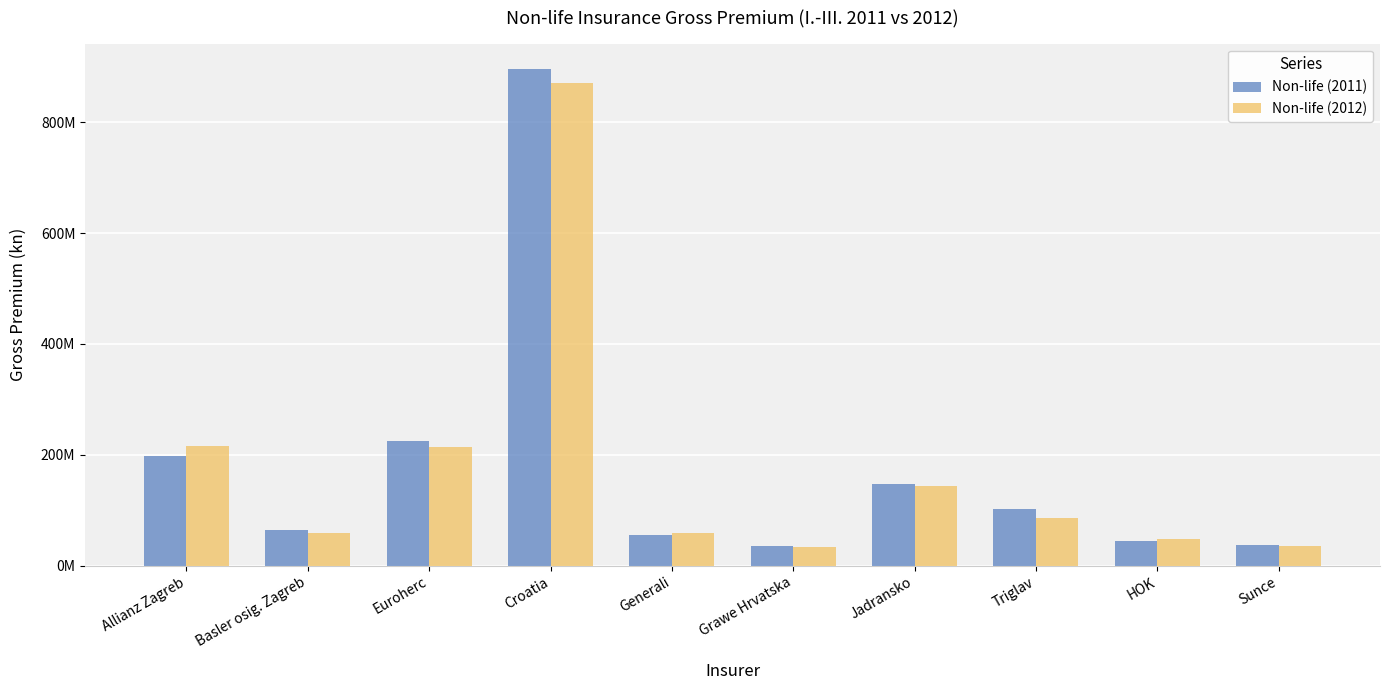

At which category is the sum across all series the highest?

Croatia